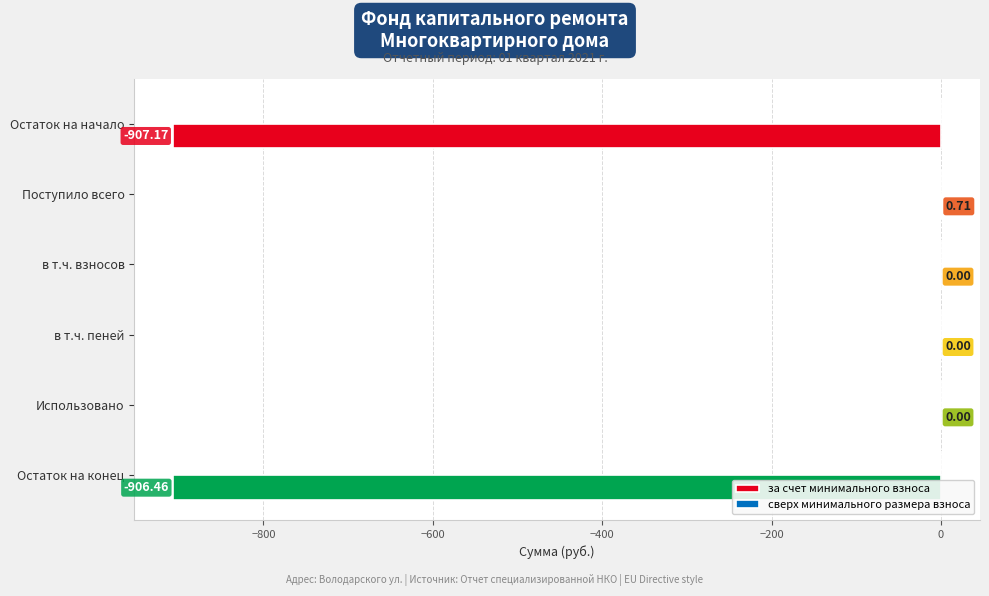

What is the change in value from в т.ч. взносов to Остаток на конец?

-906.5